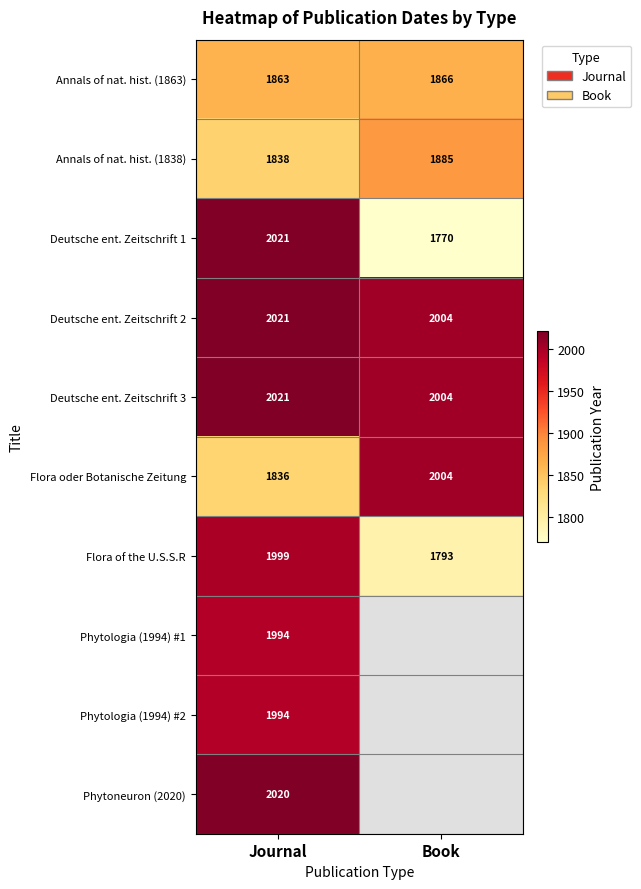

The Flora of the U.S.S.R series shows 2930 at Book. True or false?

False